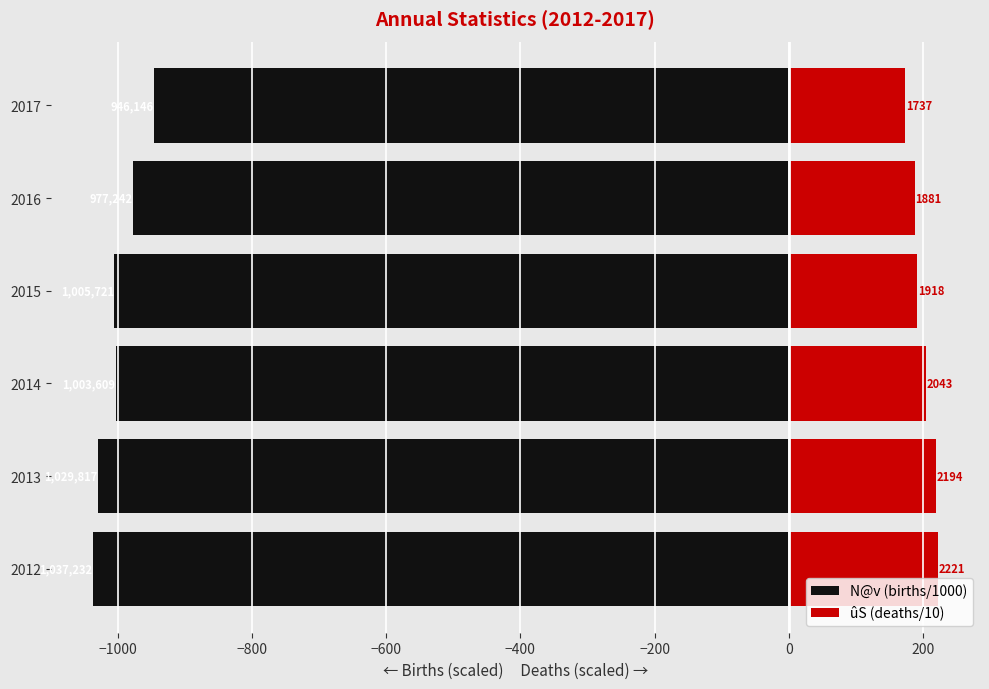

The value of N@v (births/1000) at 2013 is -648.6. True or false?

False